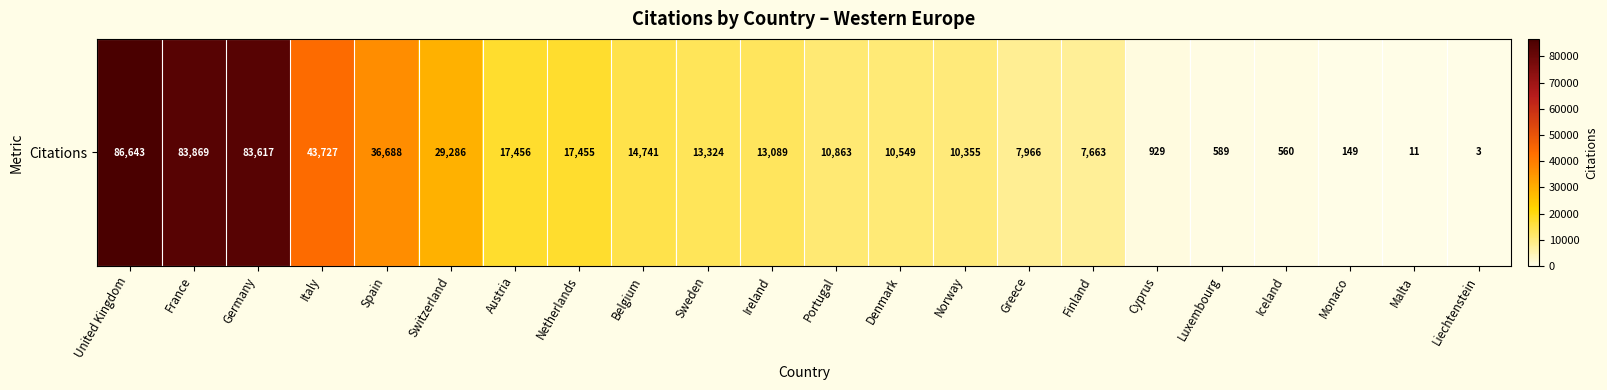

What is the change in value from Ireland to Denmark?

-2540